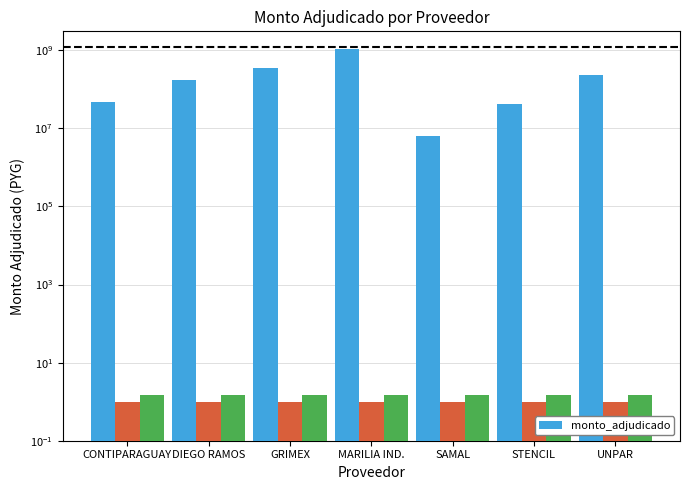

What is the change in value from SAMAL to STENCIL?

+36369000